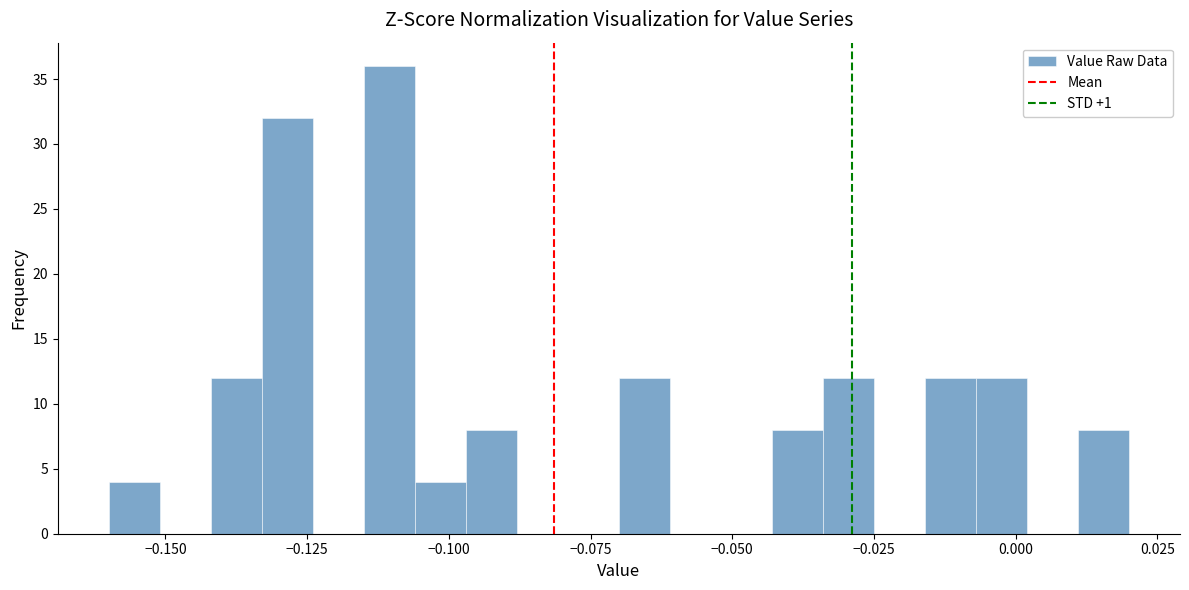

Read against the x-axis, roughly where is the centre of the tallest bar?

-0.110